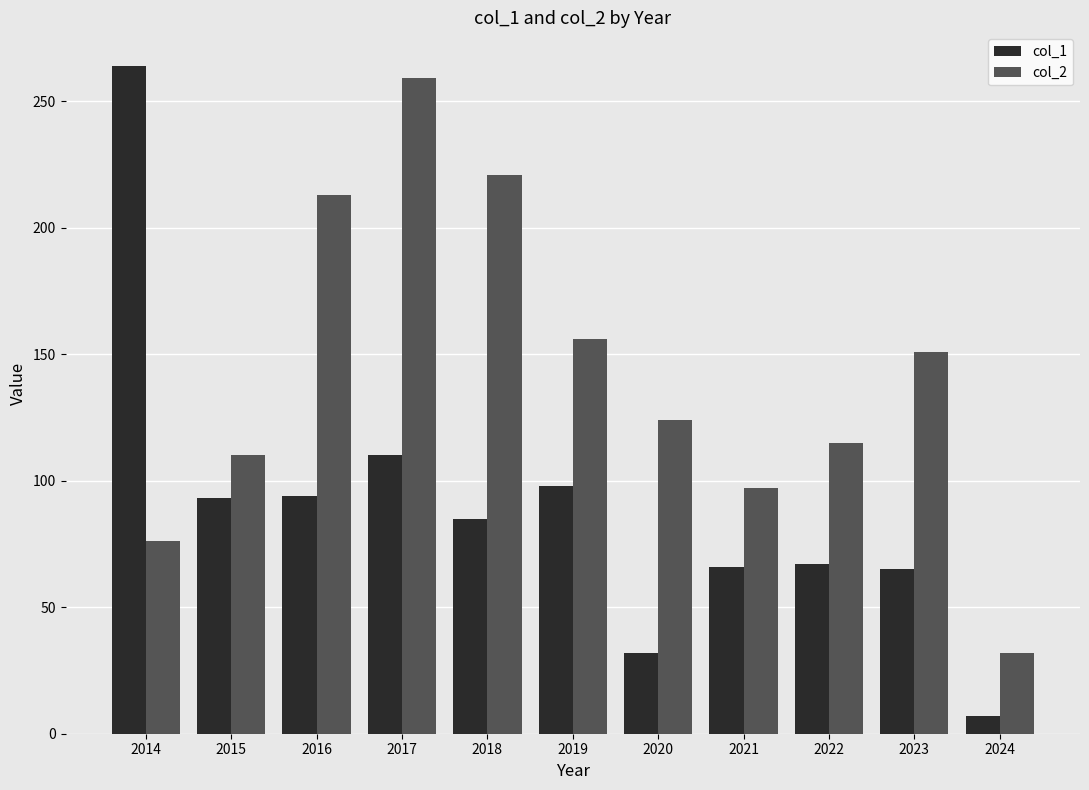

The col_2 series shows 115 at 2022. True or false?

True